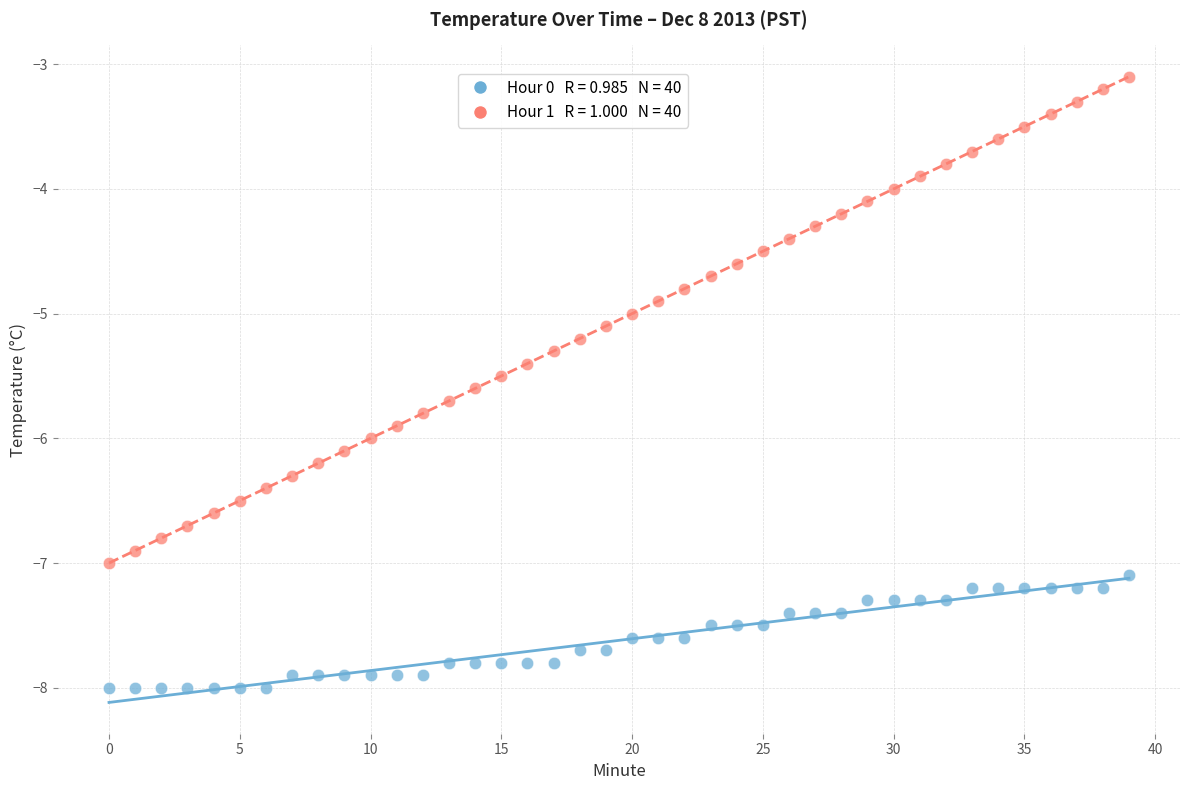

Across all data points, what is the range of Y values (max minus min)?

4.9